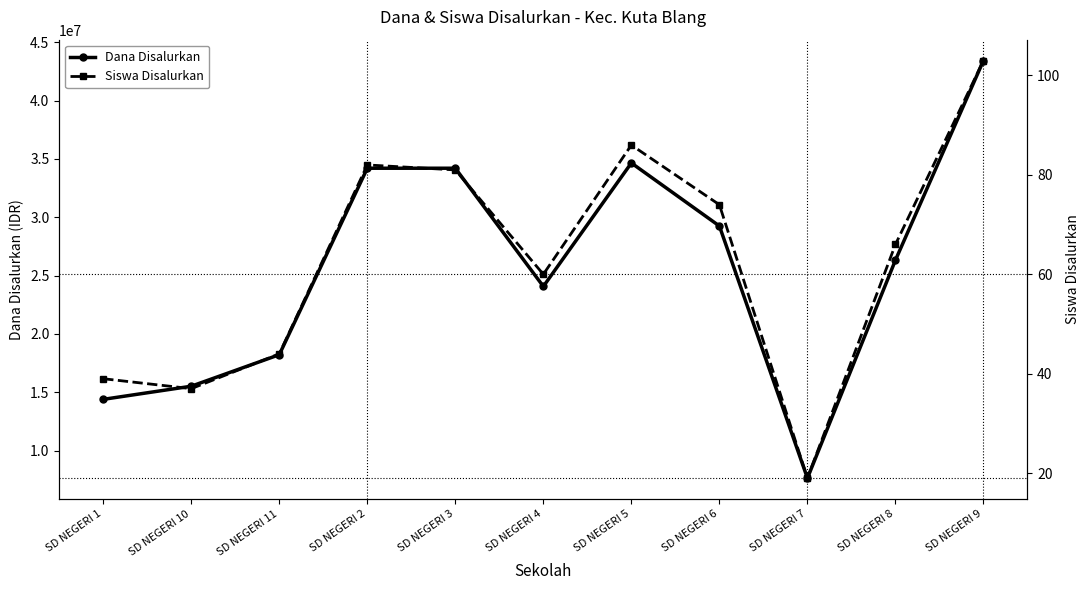

Between SD NEGERI 7 and SD NEGERI 6, which is larger?

SD NEGERI 6